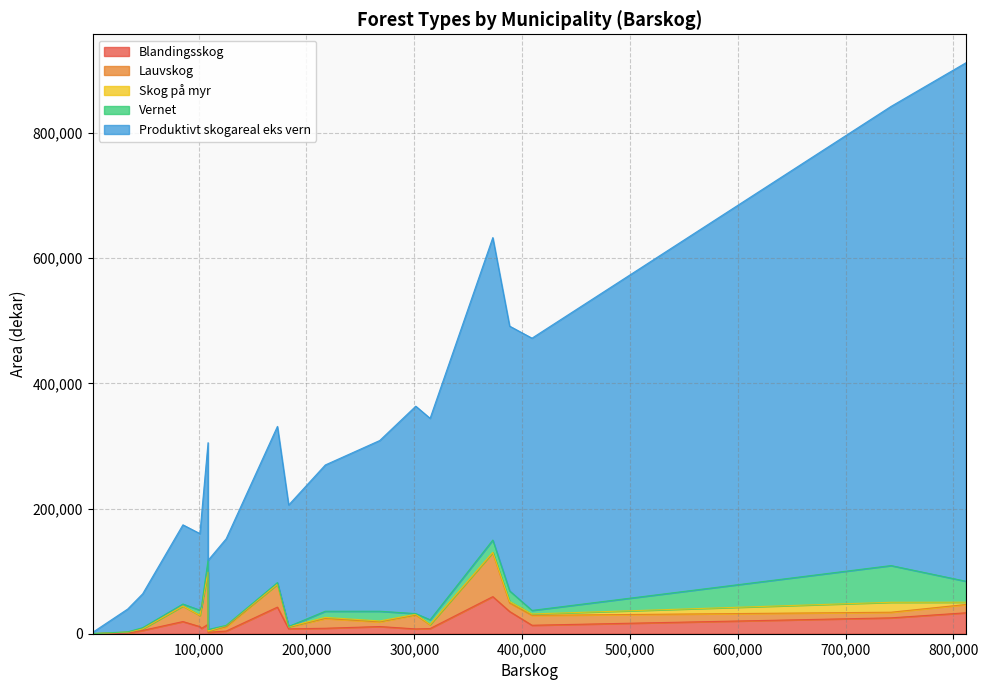

What is the highest value of the Blandingsskog series?

59275